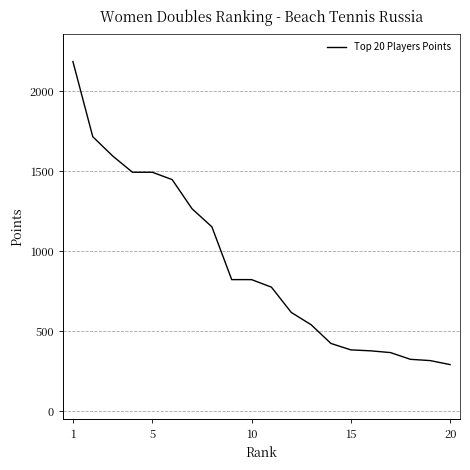

What is the smallest value displayed?

293